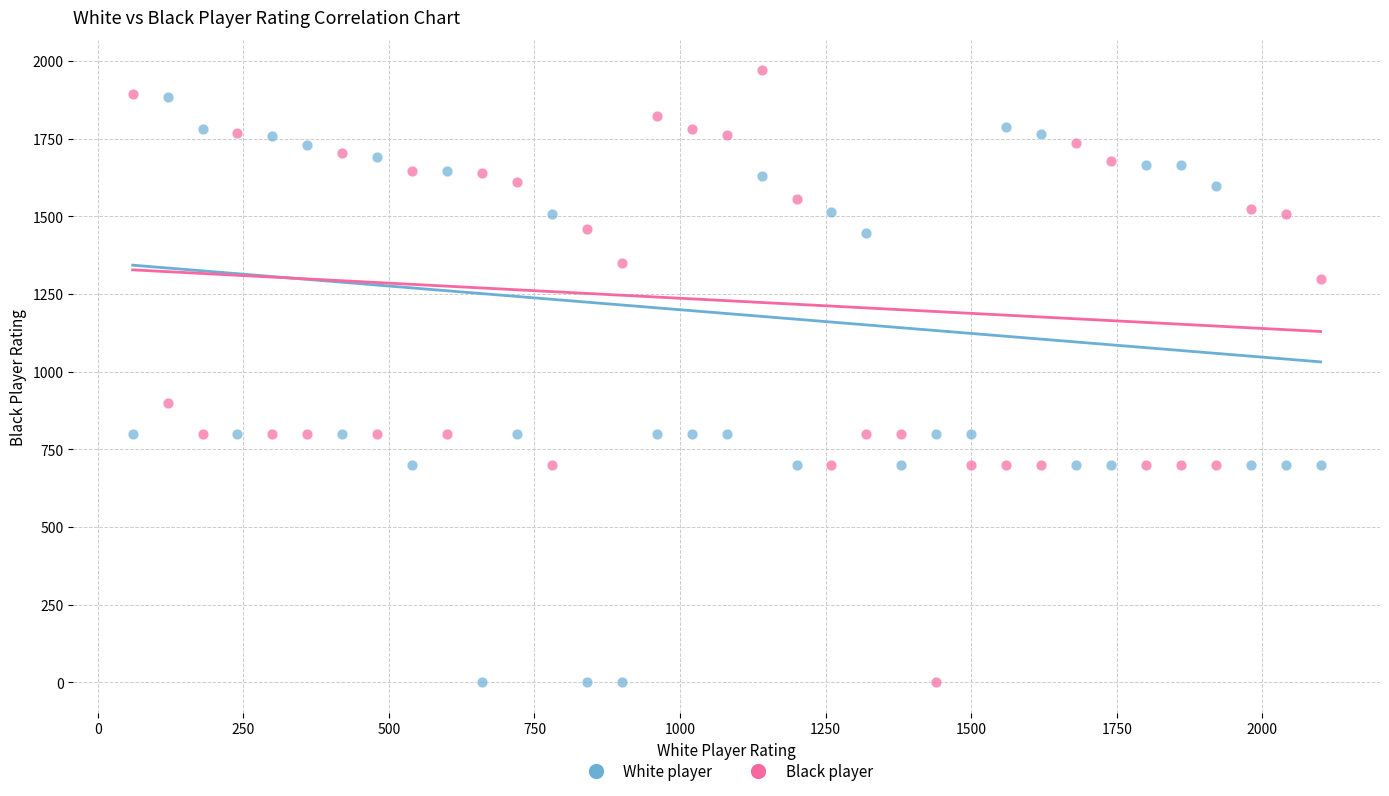

Across all series, what Y value is closest to 985?

900